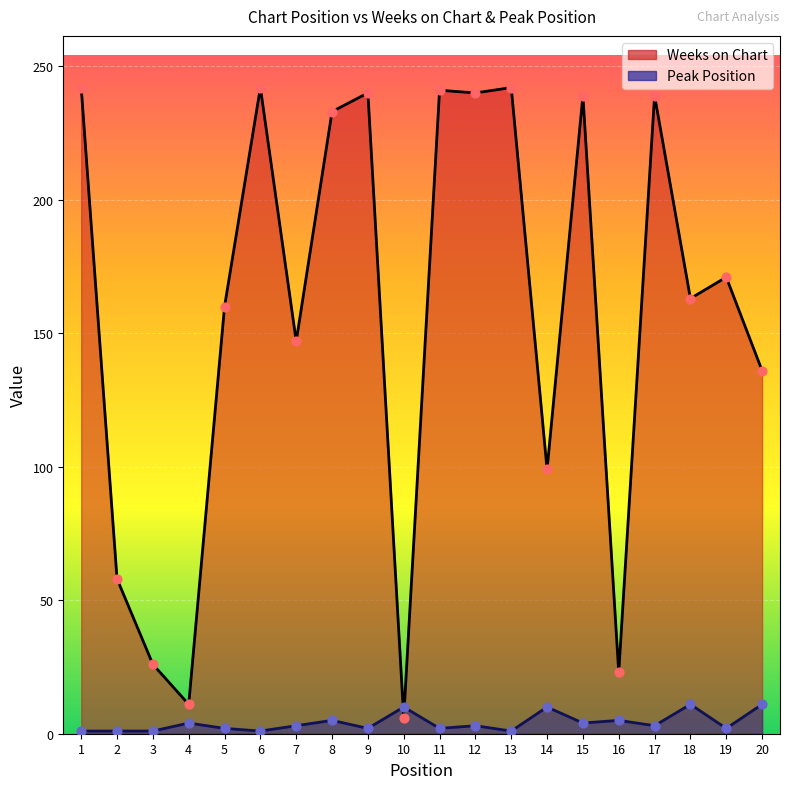

Which series has the largest total across all categories?

Weeks on Chart